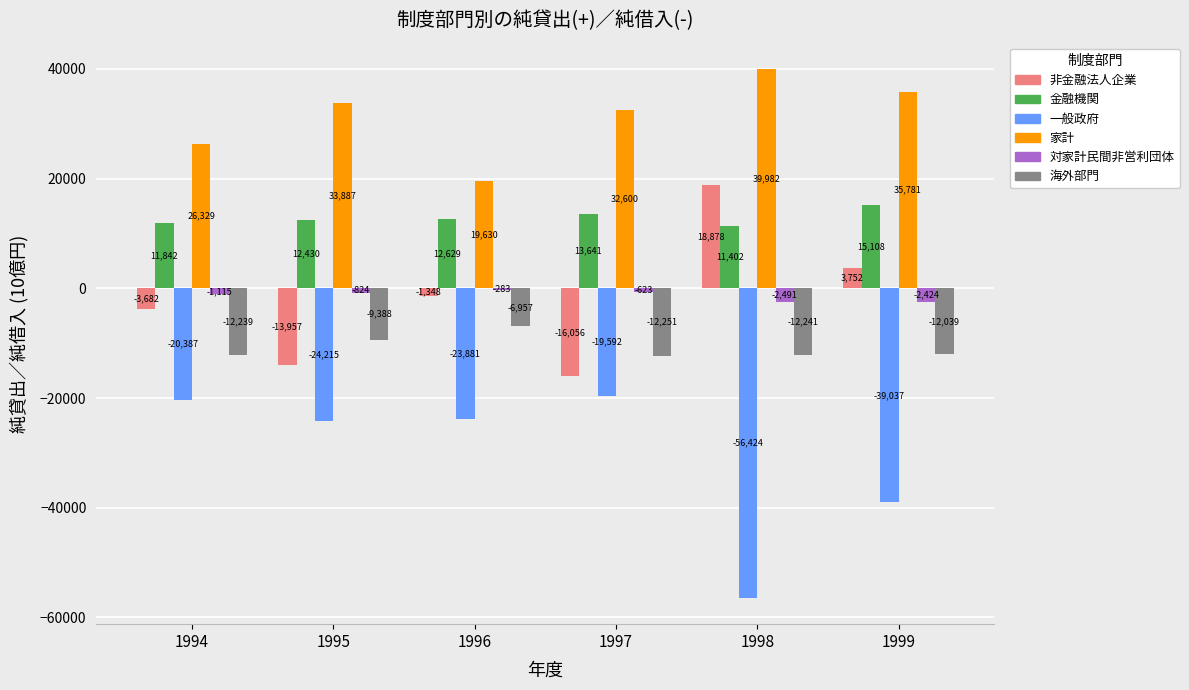

What is the sum of all 対家計民間非営利団体 values?

-7759.6